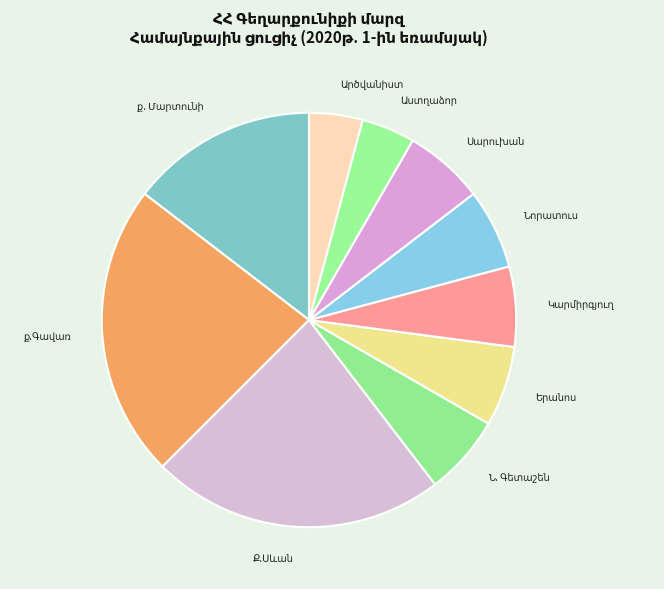

Is there any slice that represents more than half of the pie?

No